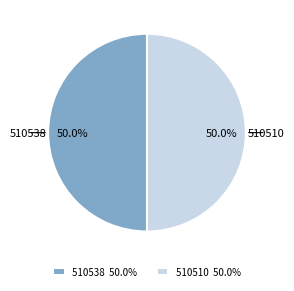

What is the ratio of the value at 510510 to the value at 510538?

1.0